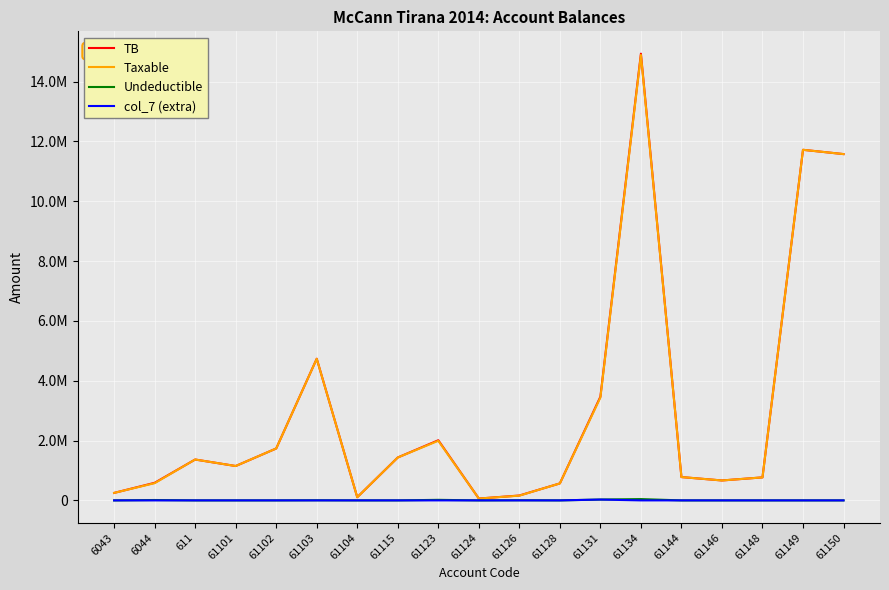

What is the average value of the TB series?

3056356.3